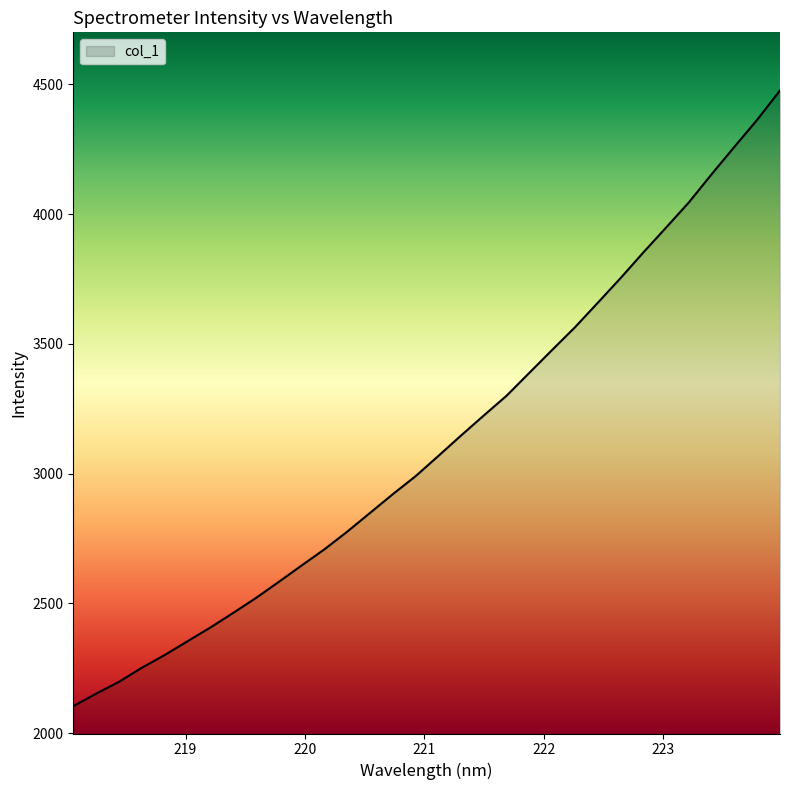

What is the difference between the maximum and minimum values?

2371.4